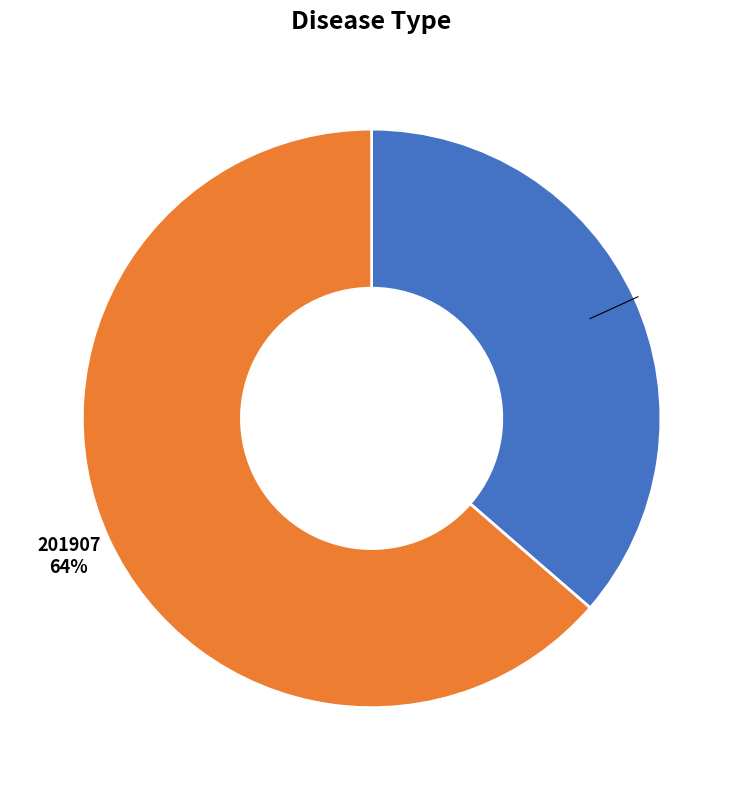

Does any single category account for the majority?

Yes